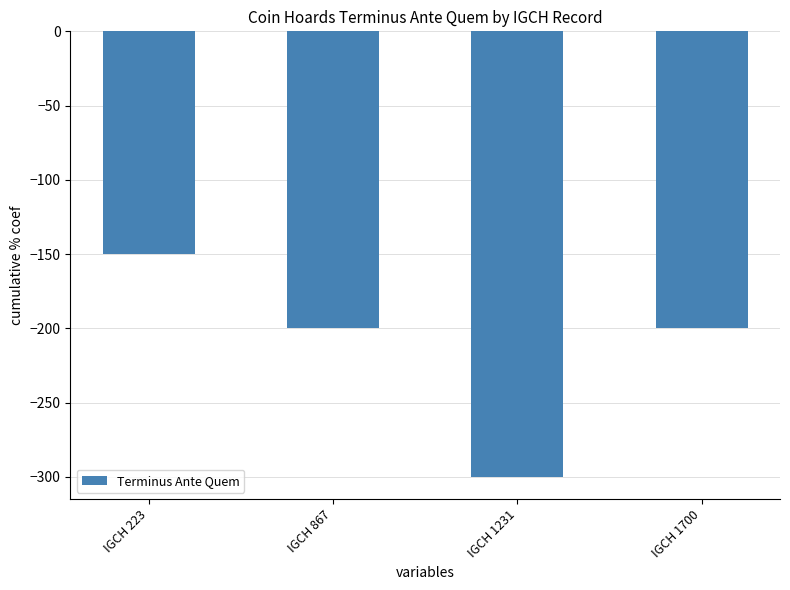

Are the bars horizontal?

No